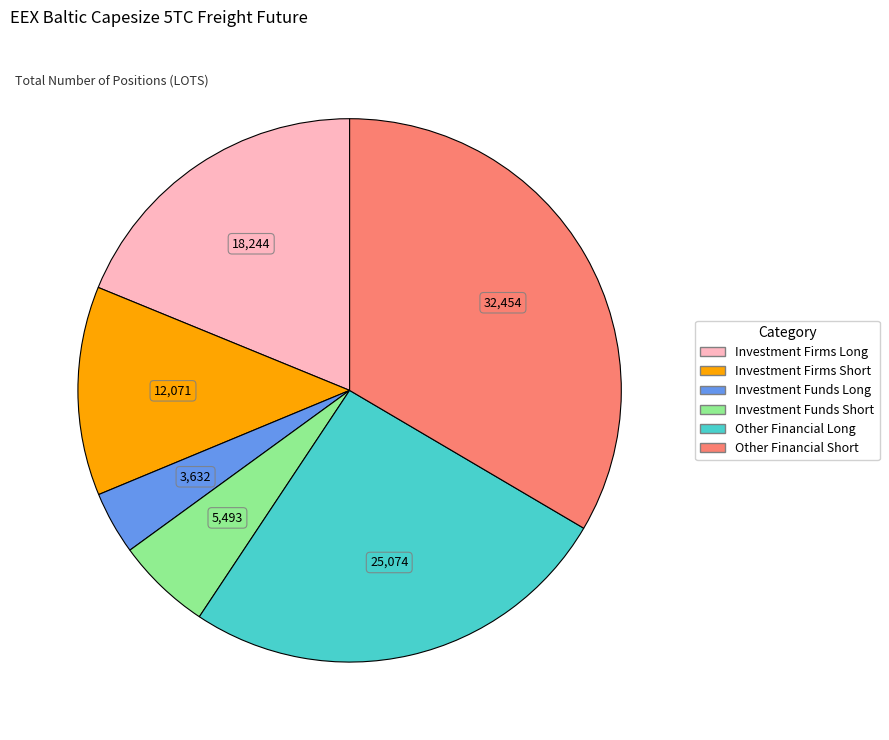

Is there a majority slice in this chart?

No